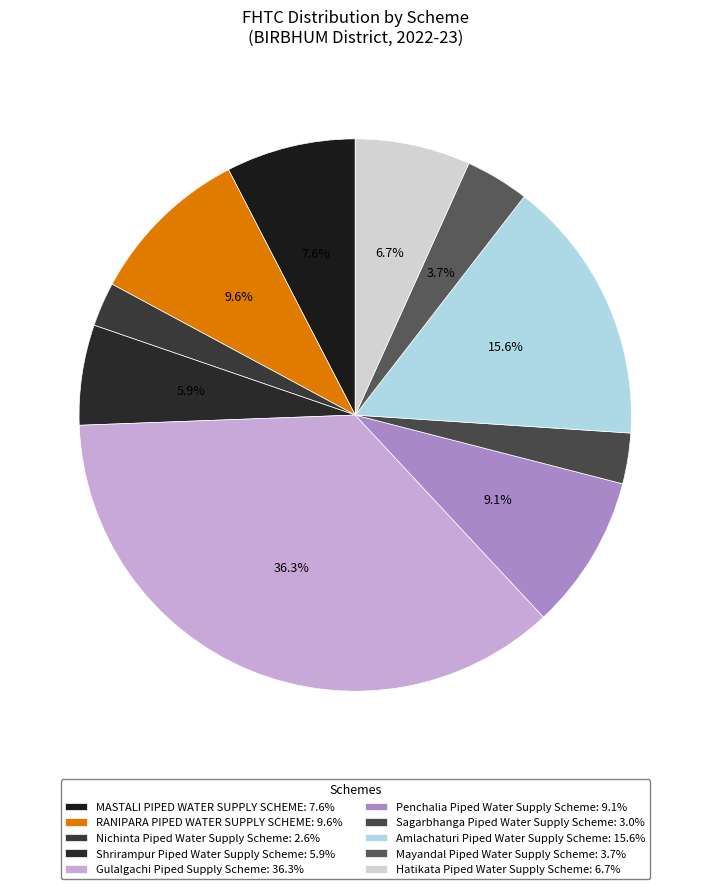

Count the number of slices in the pie.

10